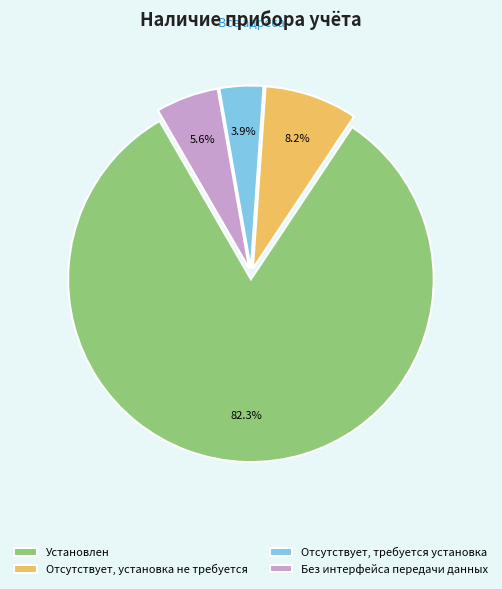

Which has a higher value, Установлен or Без интерфейса передачи данных?

Установлен